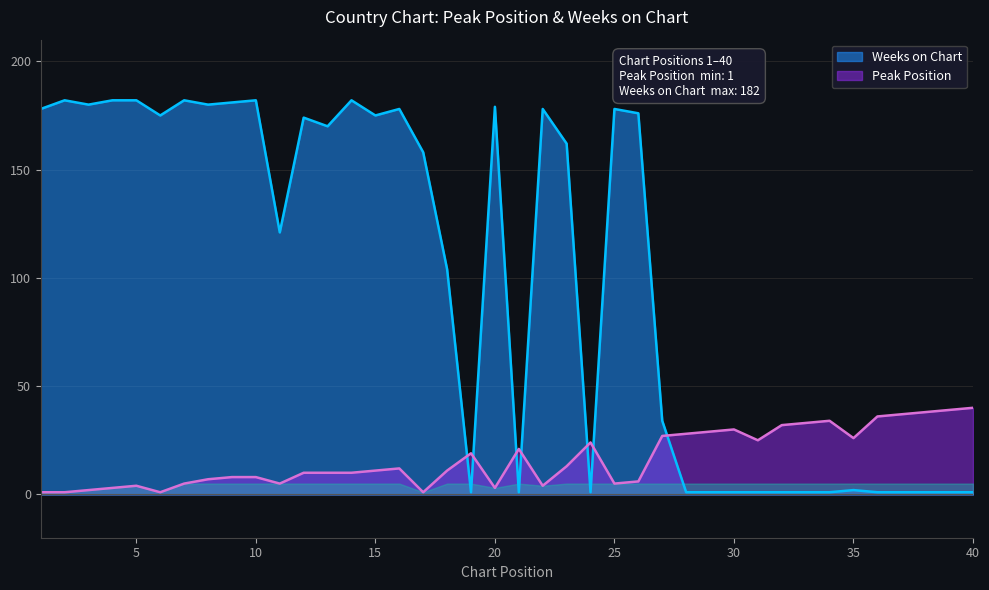

How many interior local peaks does the Weeks on Chart series have?

10